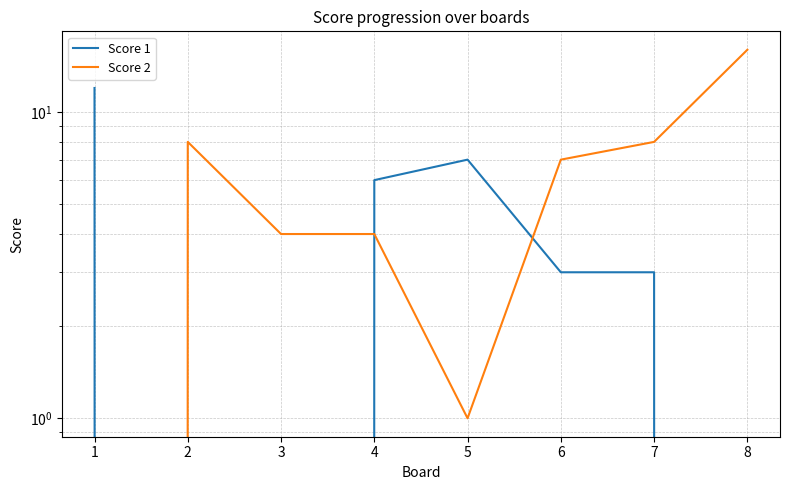

Which label corresponds to the smallest value in the chart?

2